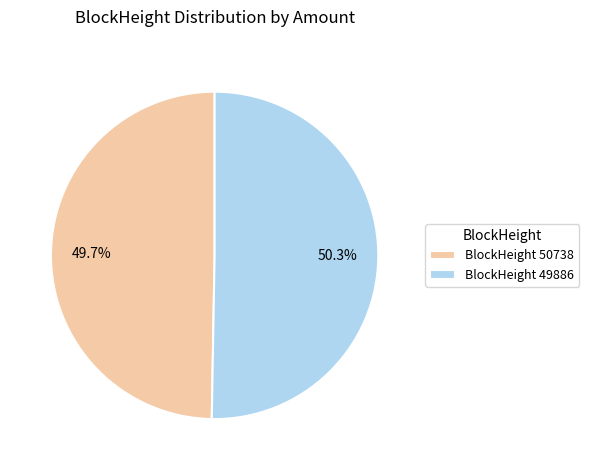

Which slice is the largest?

BlockHeight 49886